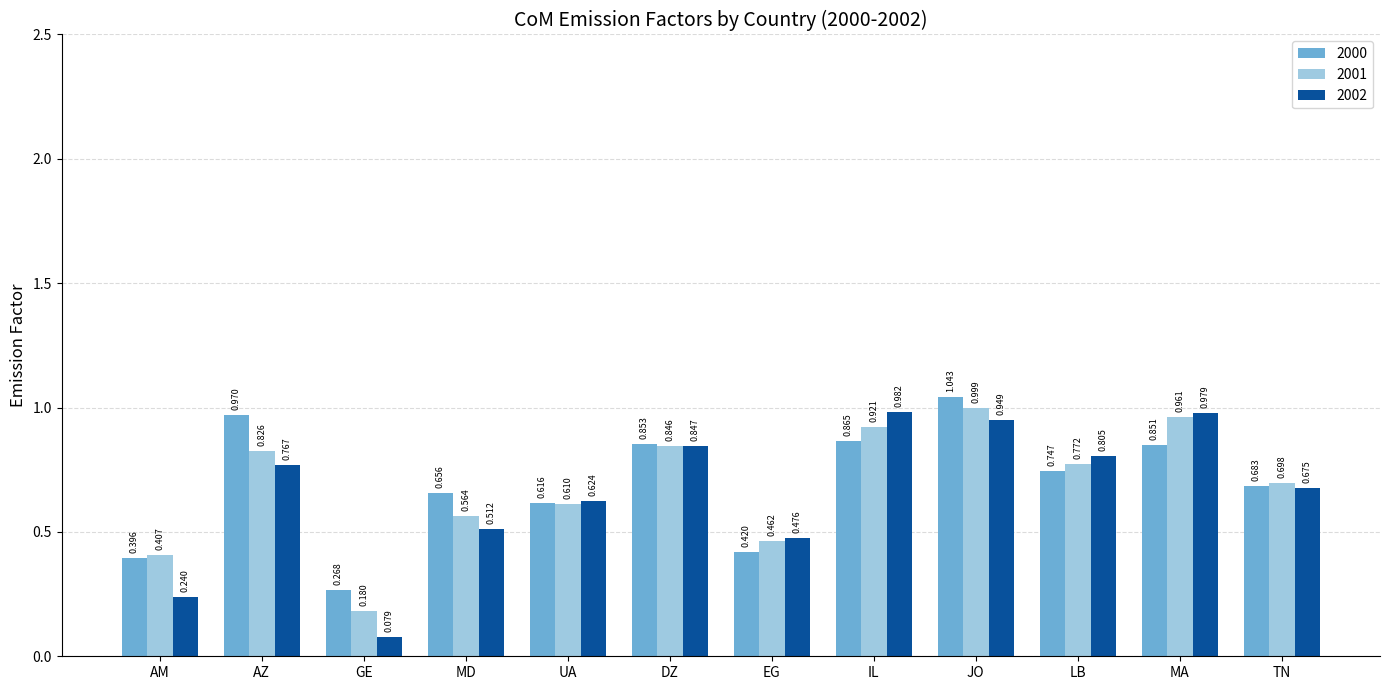

List the labels in order of 2001 value, smallest first.

GE, AM, EG, MD, UA, TN, LB, AZ, DZ, IL, MA, JO